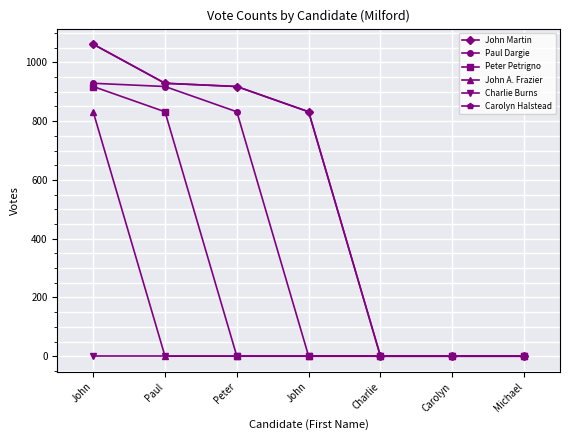

True or false: John Martin and Charlie Burns cross at least once.

False